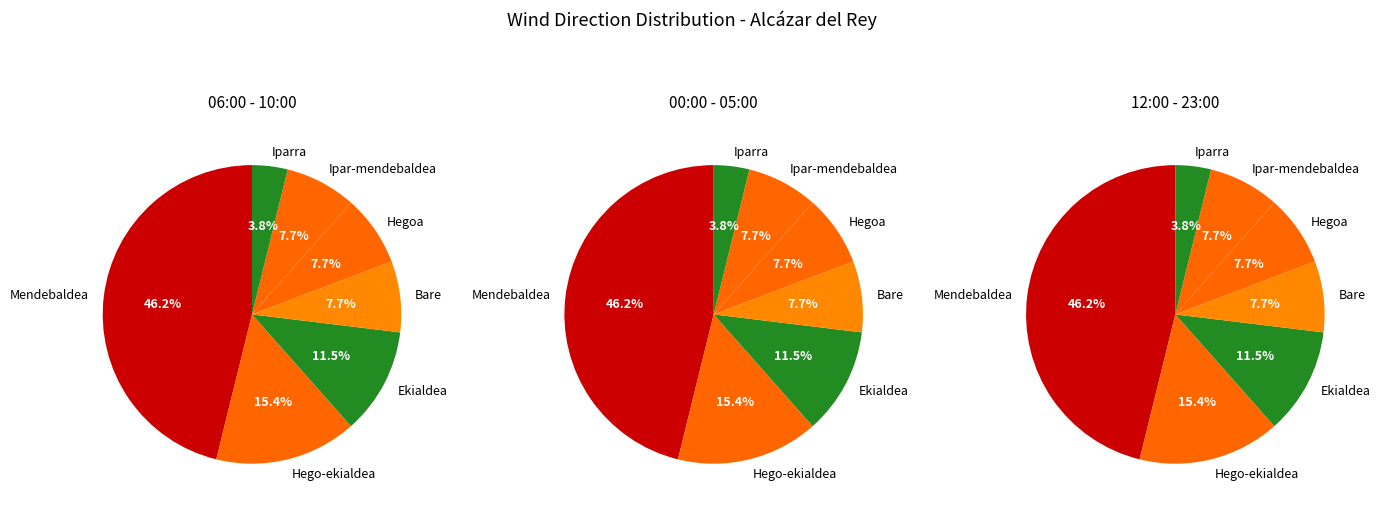

Is it true that Mendebaldea is 36% of the pie?

False